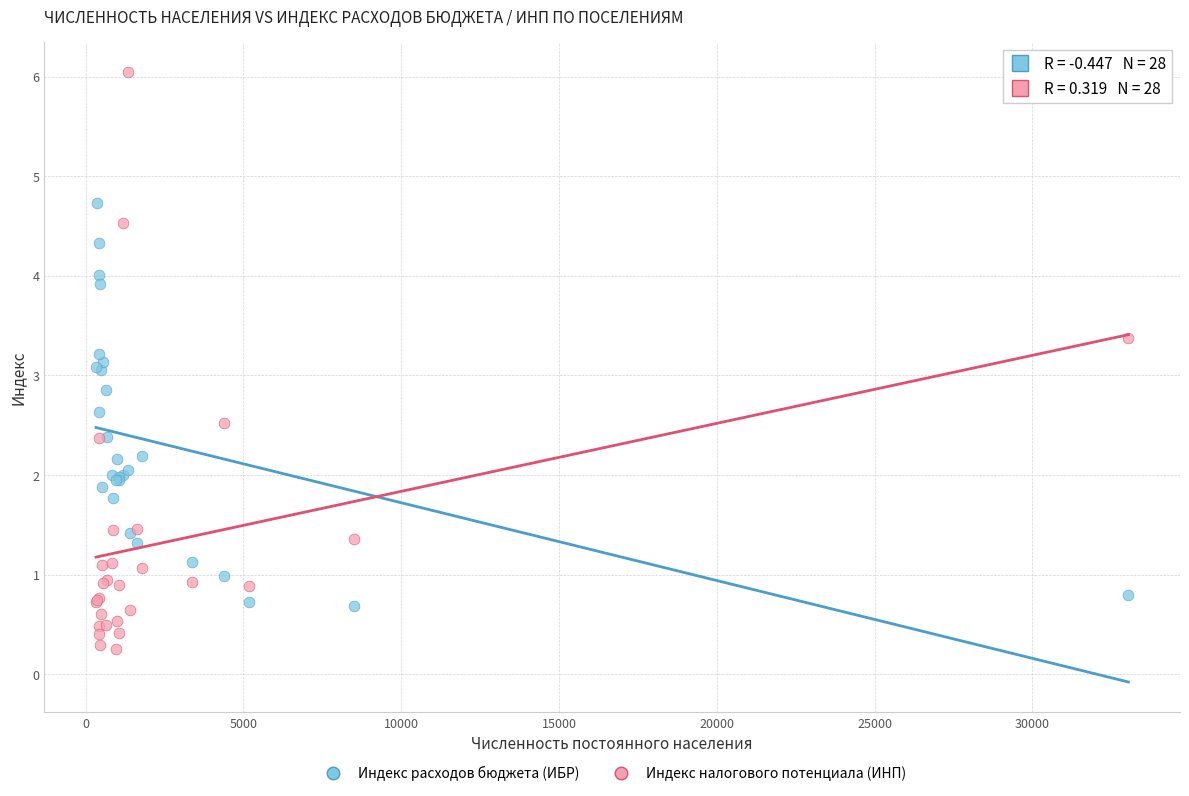

Which series has the largest Y range (max minus min)?

Индекс налогового потенциала (ИНП)